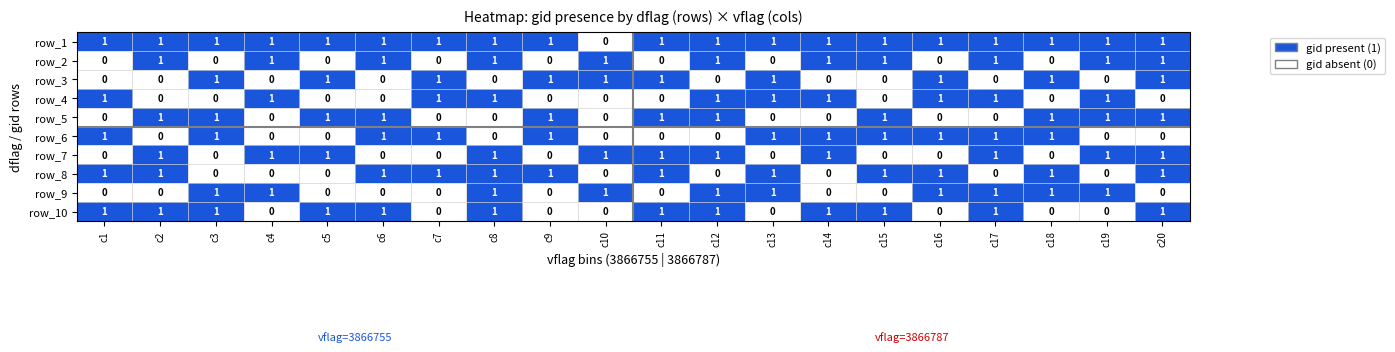

What is the sum of all row_4 values?

10